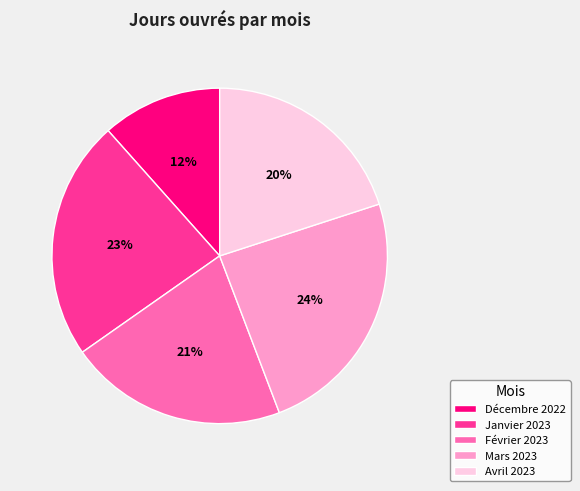

Approximately how many times larger is the value at Février 2023 compared to Avril 2023?

1.1